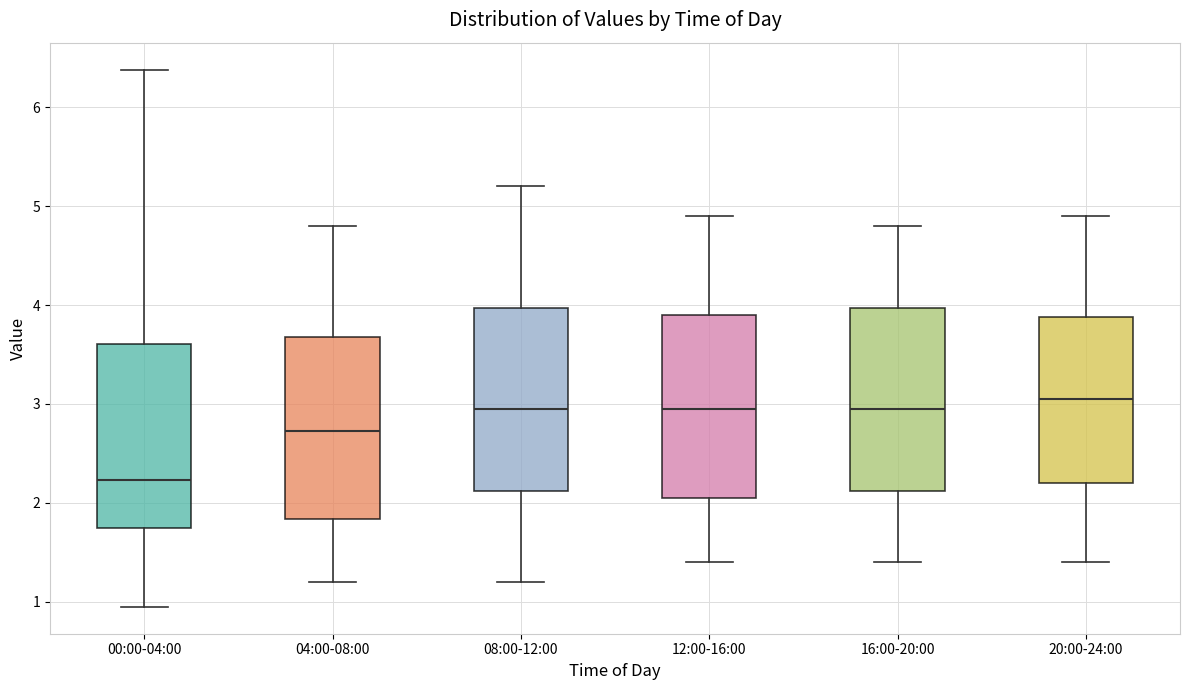

Reading left to right, transcribe this box plot: for each box, give where its median line is, the range the box spans, and where its two whiskers end, as read against the y-axis. The values are not printed on the chart, so give them approximately, as read against the axis.

00:00-04:00: median 2.2, box 1.7 to 3.6, whiskers 1.0 to 6.4
04:00-08:00: median 2.7, box 1.8 to 3.7, whiskers 1.2 to 4.8
08:00-12:00: median 3.0, box 2.1 to 4.0, whiskers 1.2 to 5.2
12:00-16:00: median 3.0, box 2.1 to 3.9, whiskers 1.4 to 4.9
16:00-20:00: median 3.0, box 2.1 to 4.0, whiskers 1.4 to 4.8
20:00-24:00: median 3.1, box 2.2 to 3.9, whiskers 1.4 to 4.9